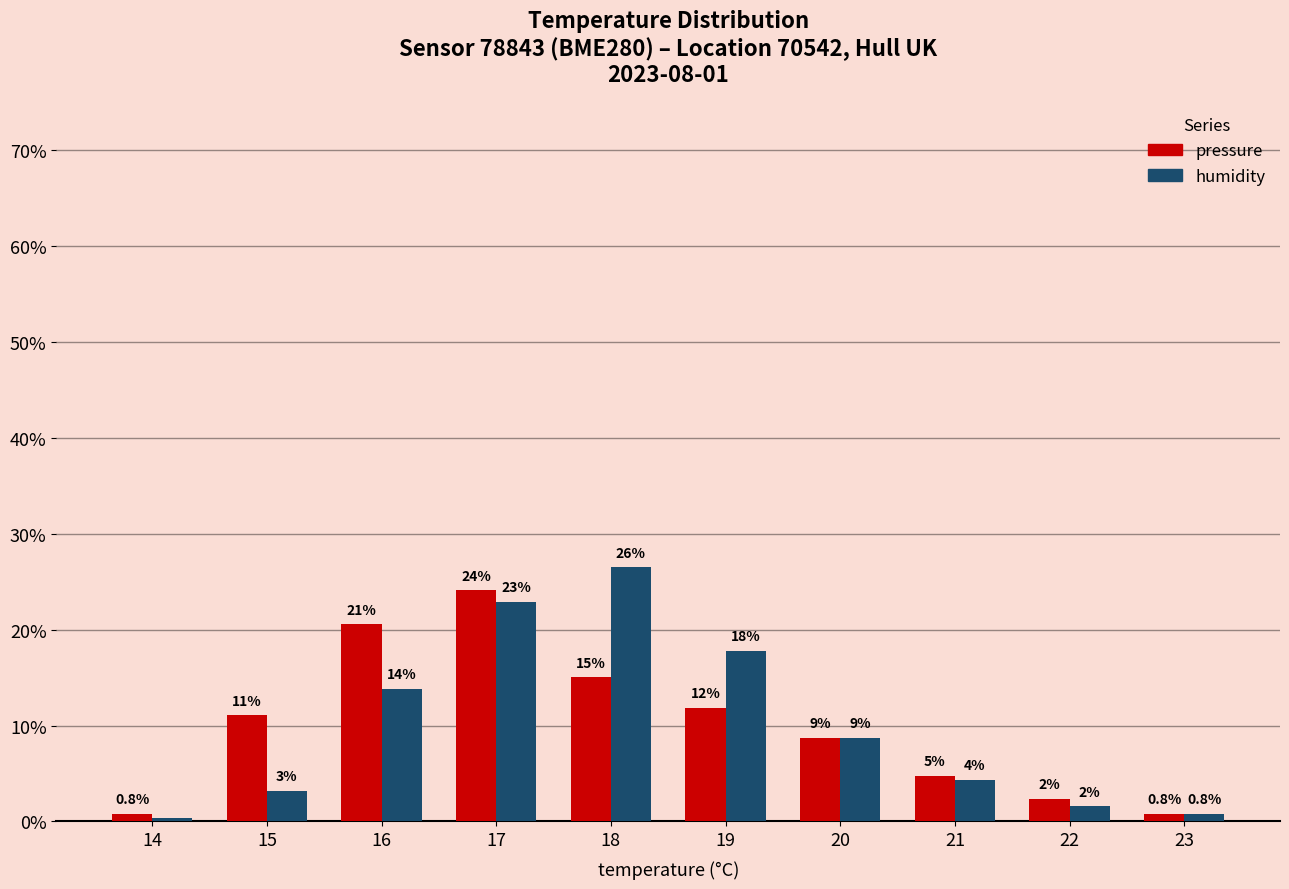

How many groups of bars are there?

10